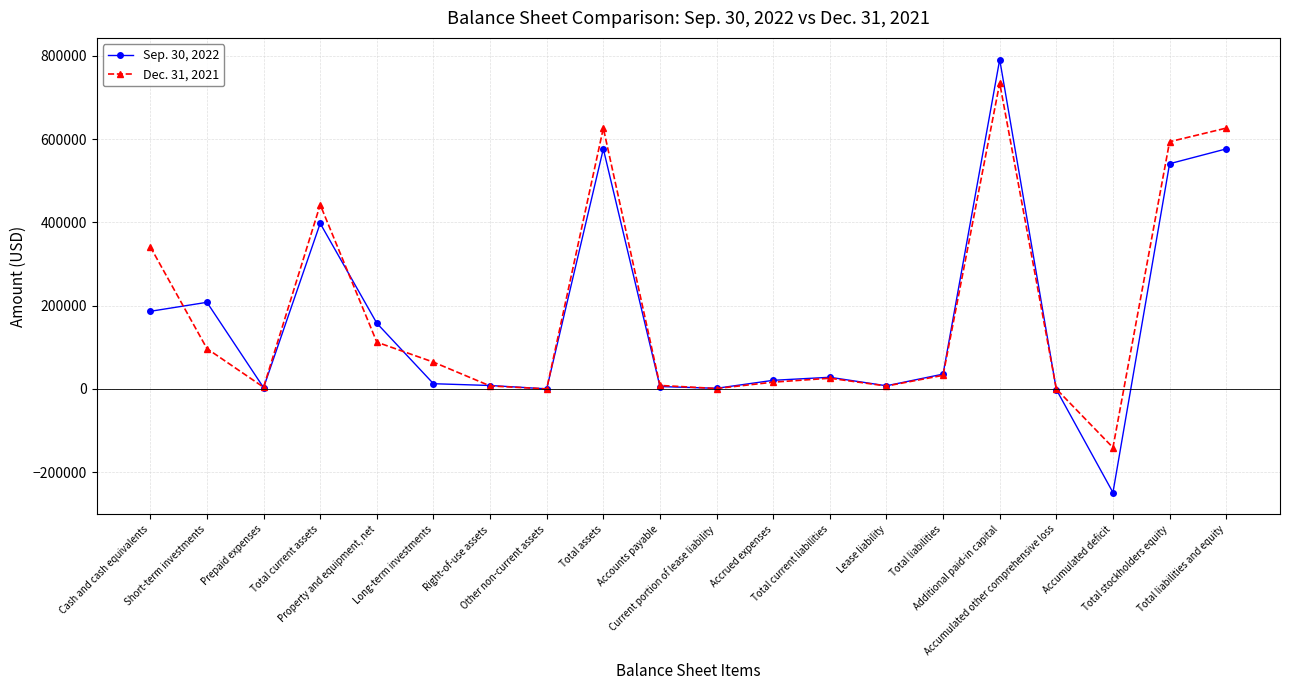

Which series has the largest range (max minus min)?

Sep. 30, 2022